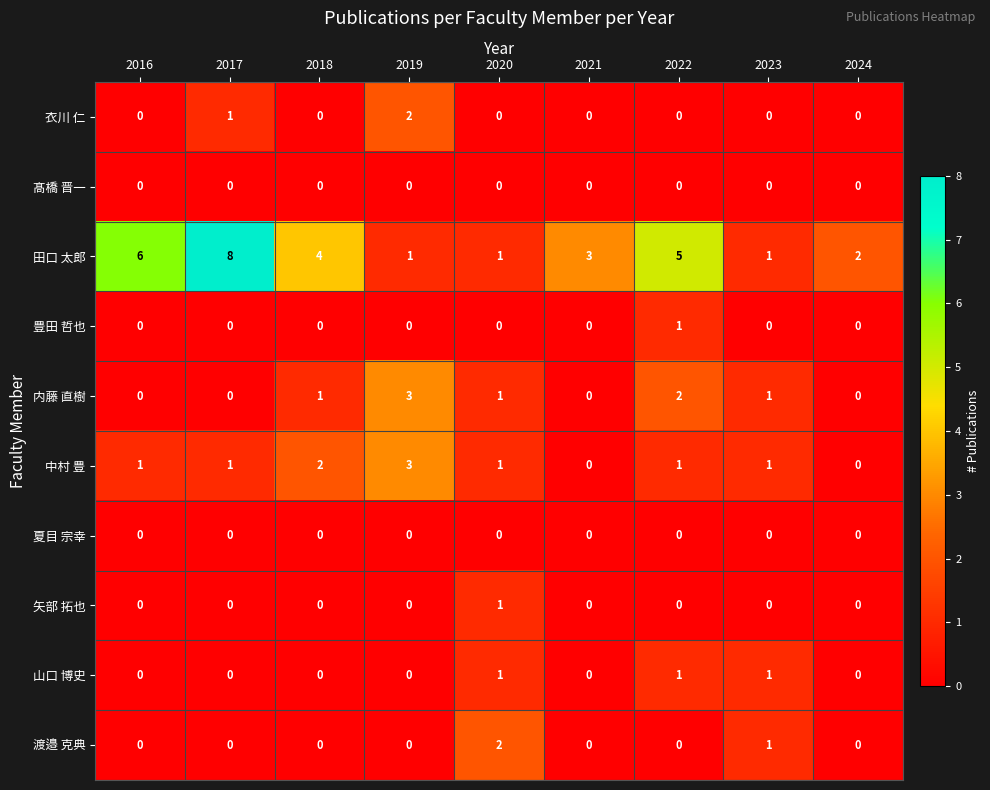

True or false: 豊田 哲也 has a value of 0 at 2024.

True